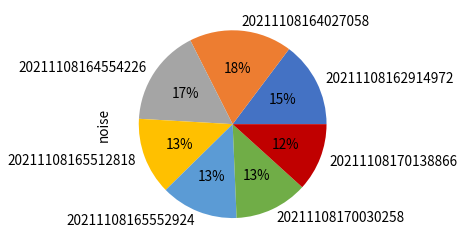

Is 20211108170138866 the majority of the pie?

No